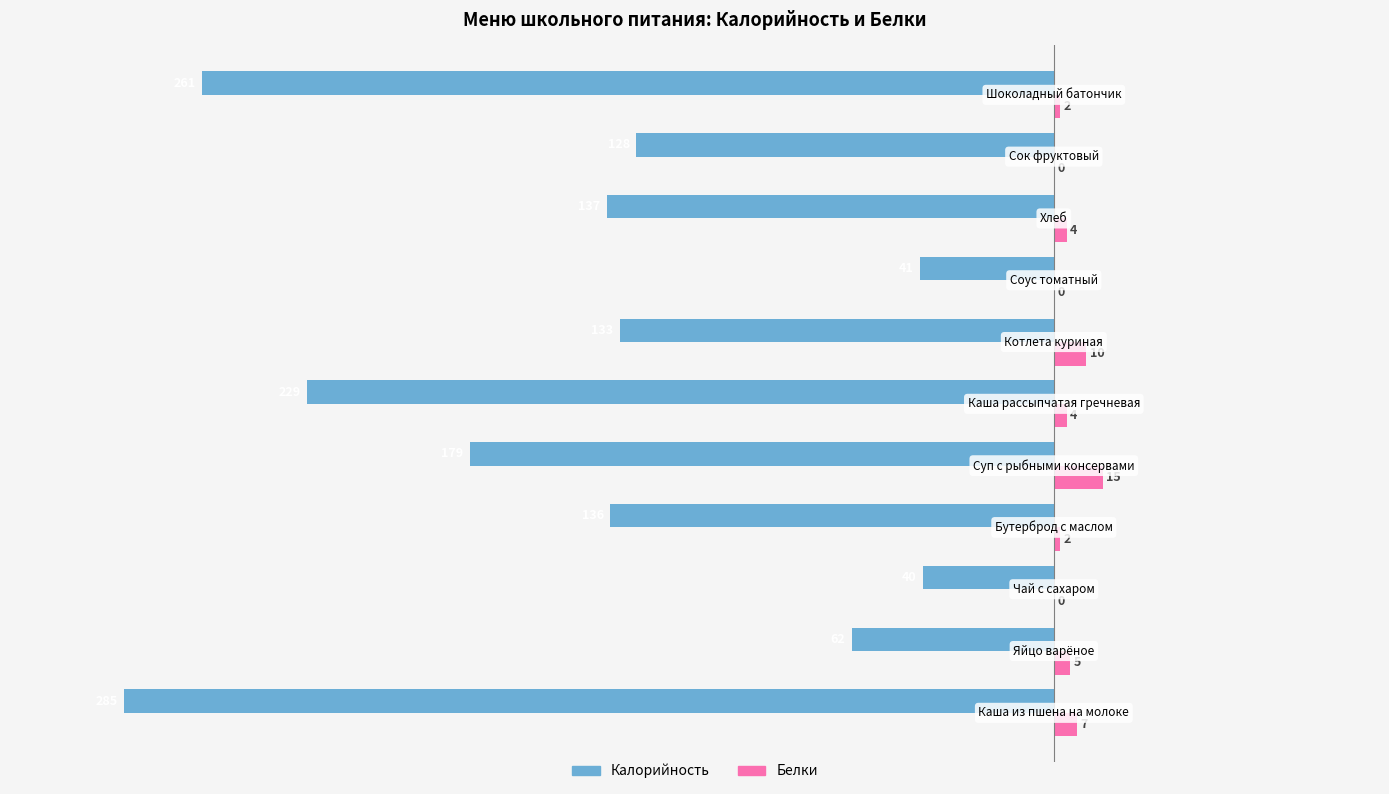

Which series has the largest total across all categories?

Белки